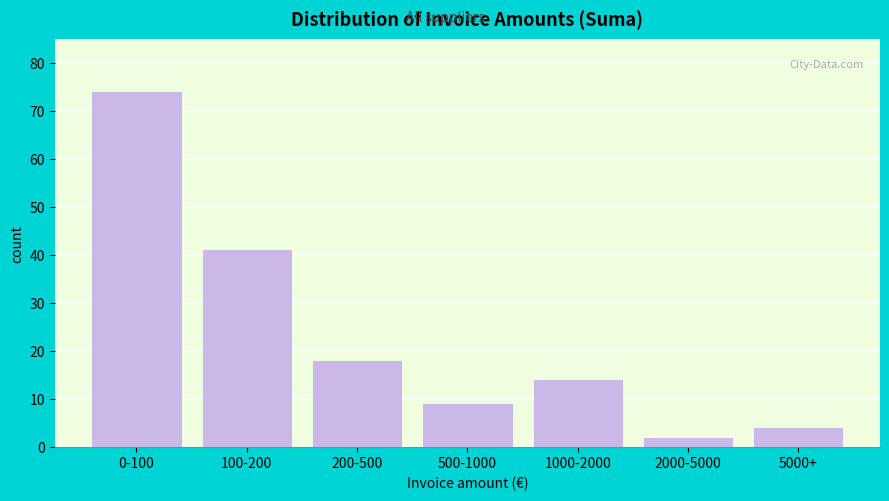

Reading left to right, list all the values displayed in this chart.

74	41	18	9	14	2	4